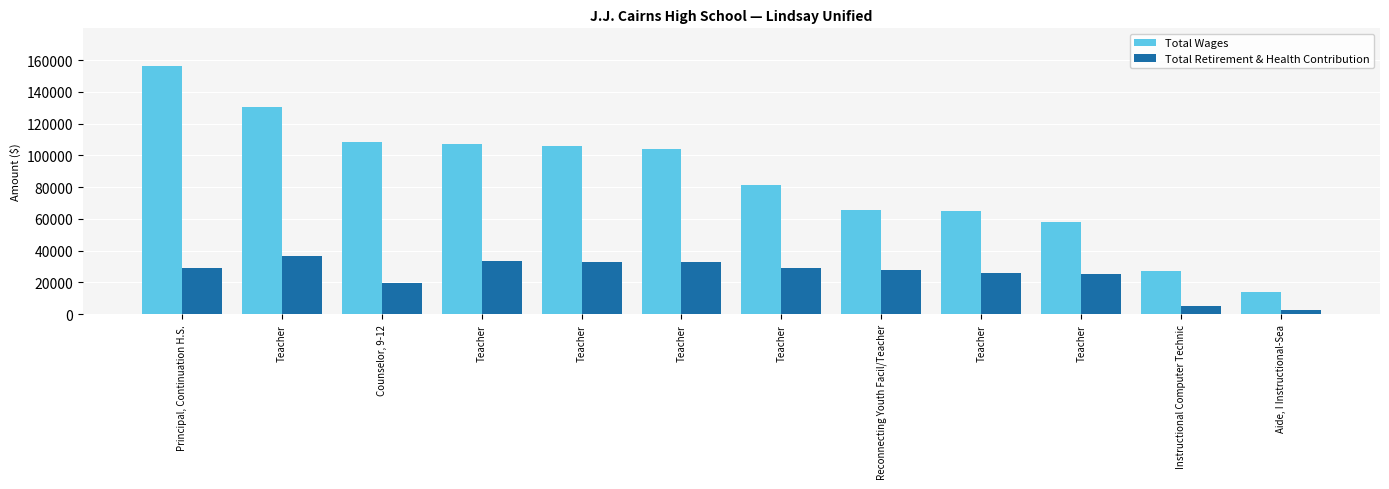

How many series are shown in this chart?

2